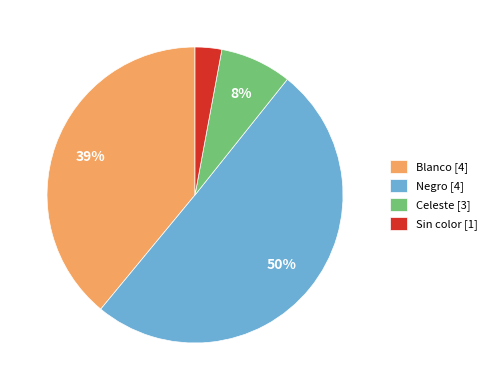

To the nearest percent, what is the difference between the largest and smallest slice percentages?

47%